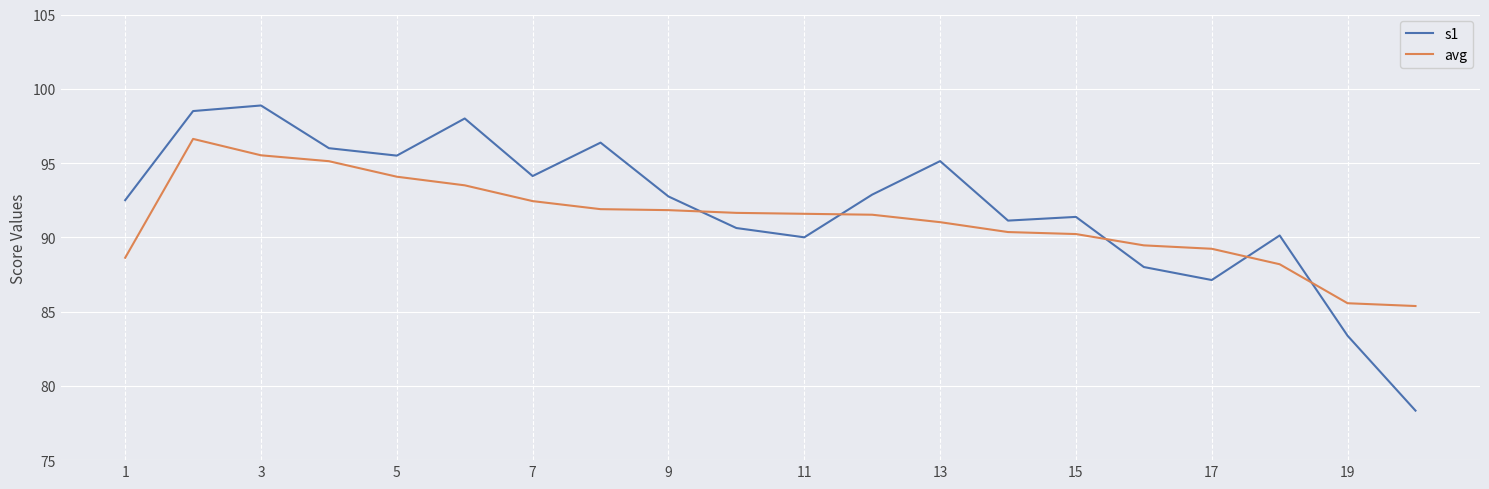

How many intersections are there between avg and s1?

5